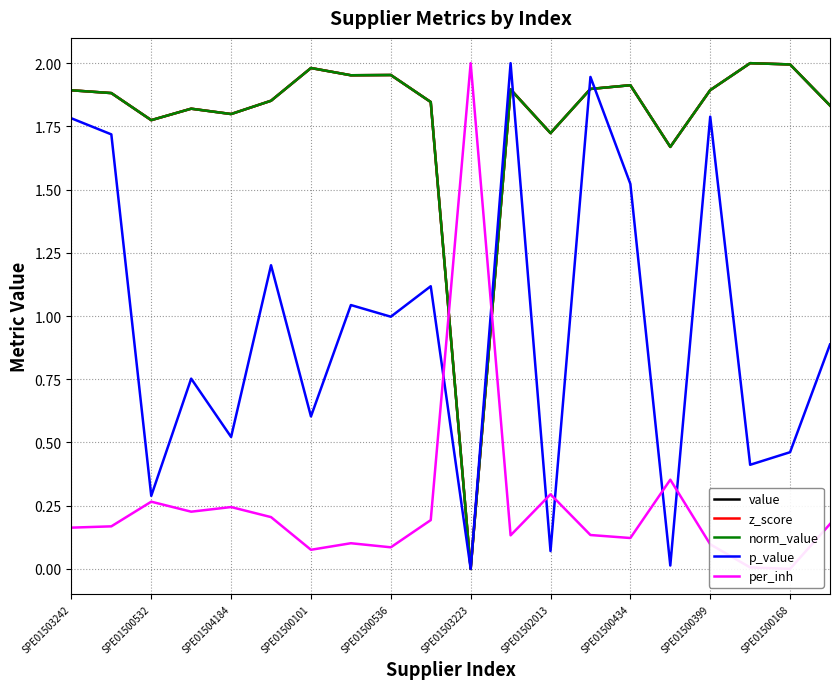

What is the spread (max minus min) of values at SPE01502013?

1.7